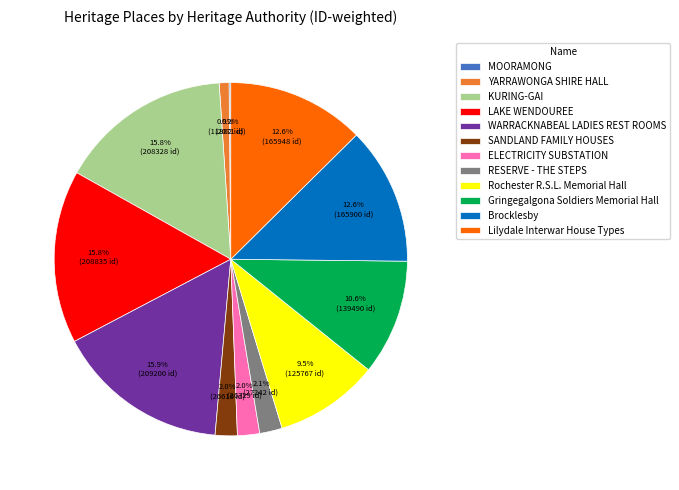

True or false: Brocklesby accounts for 13% of the total.

True